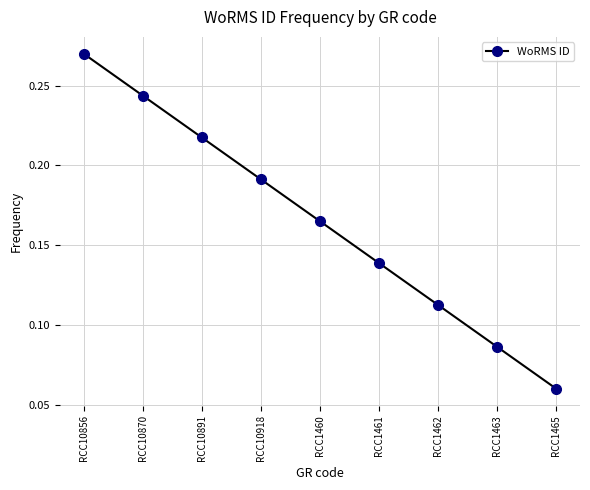

What is the sum of all values?

1.5